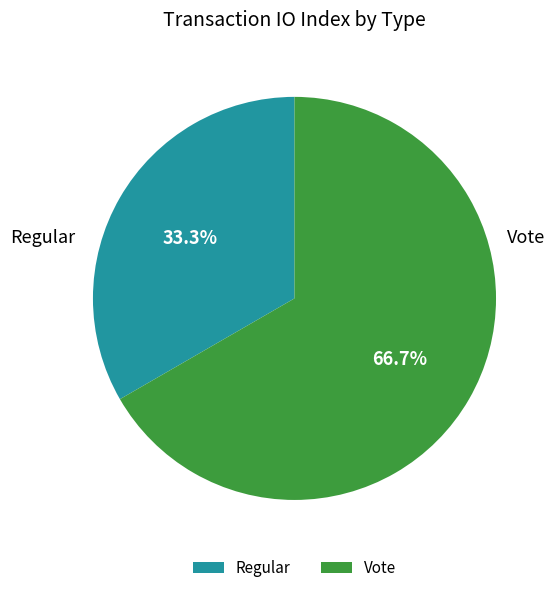

Does Vote represent more than half of the total?

Yes